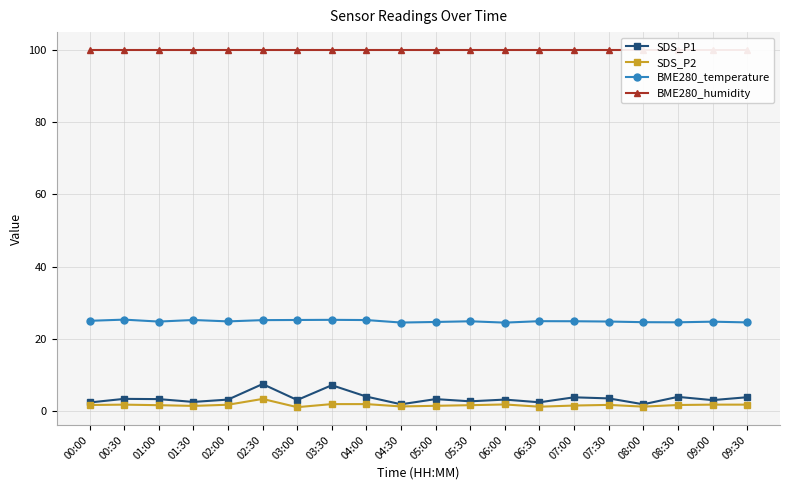

How many interior local peaks does the SDS_P2 series have?

4